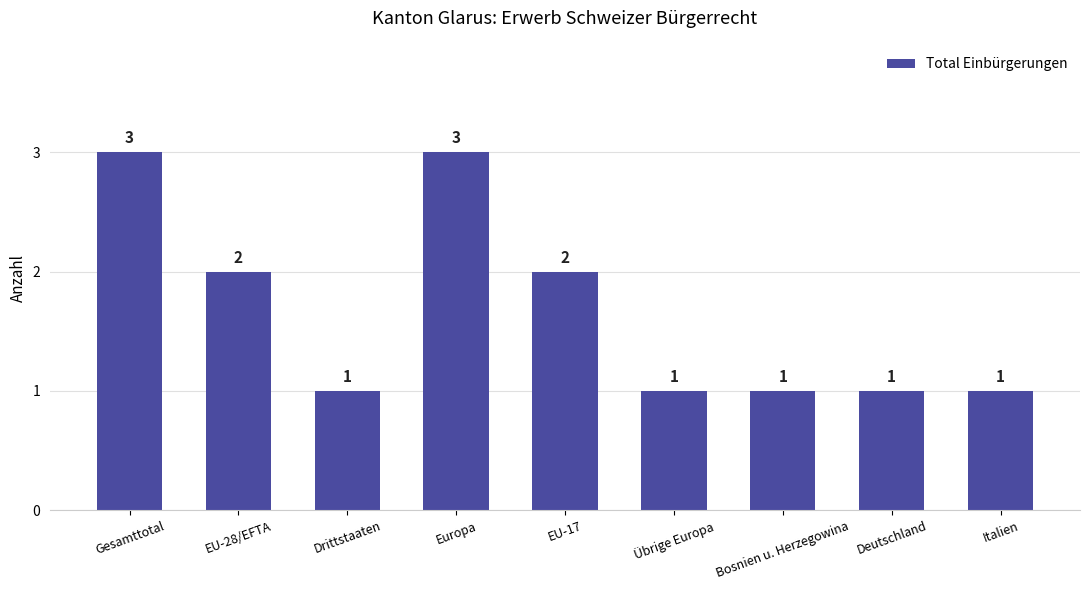

What is the sum of the values at Deutschland and Gesamttotal?

4